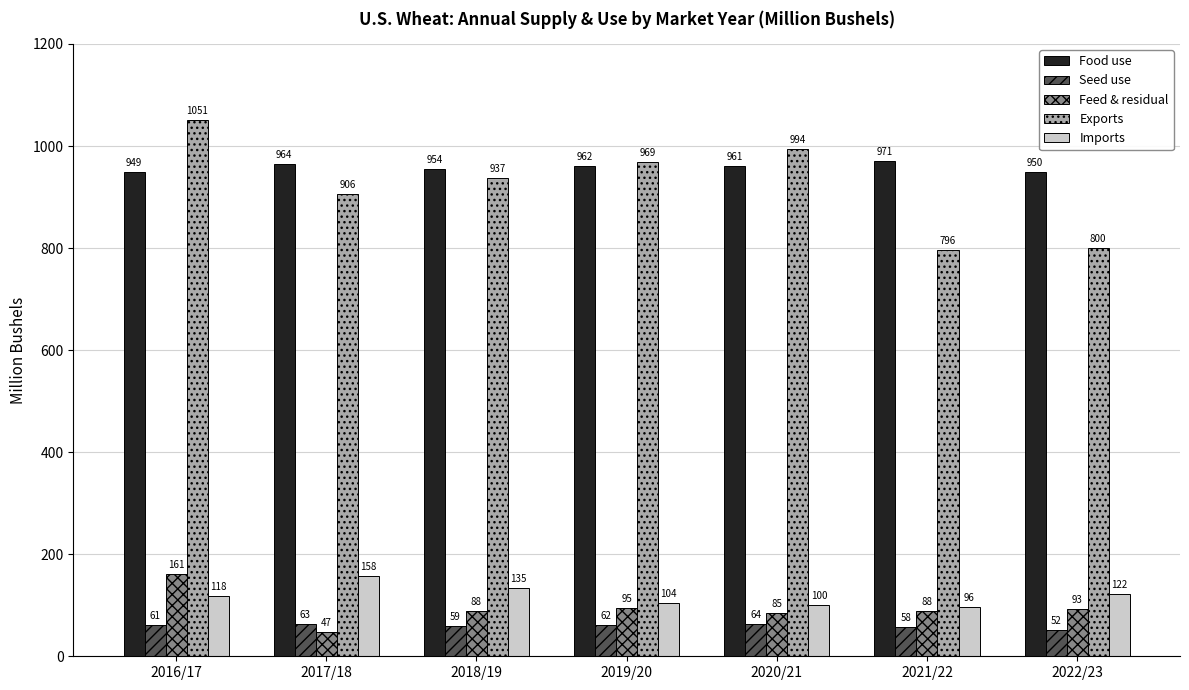

At which category is the sum across all series the highest?

2016/17